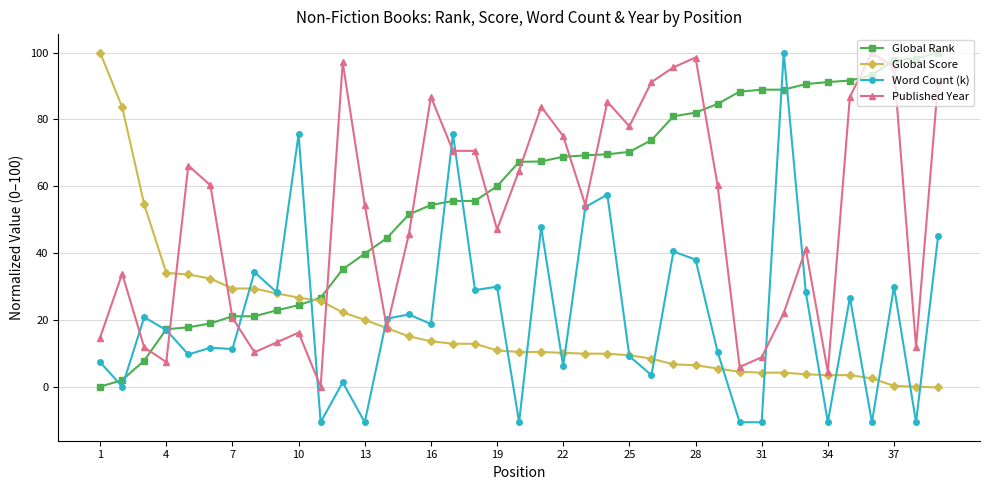

Which series has the widest spread of values?

Word Count (k)